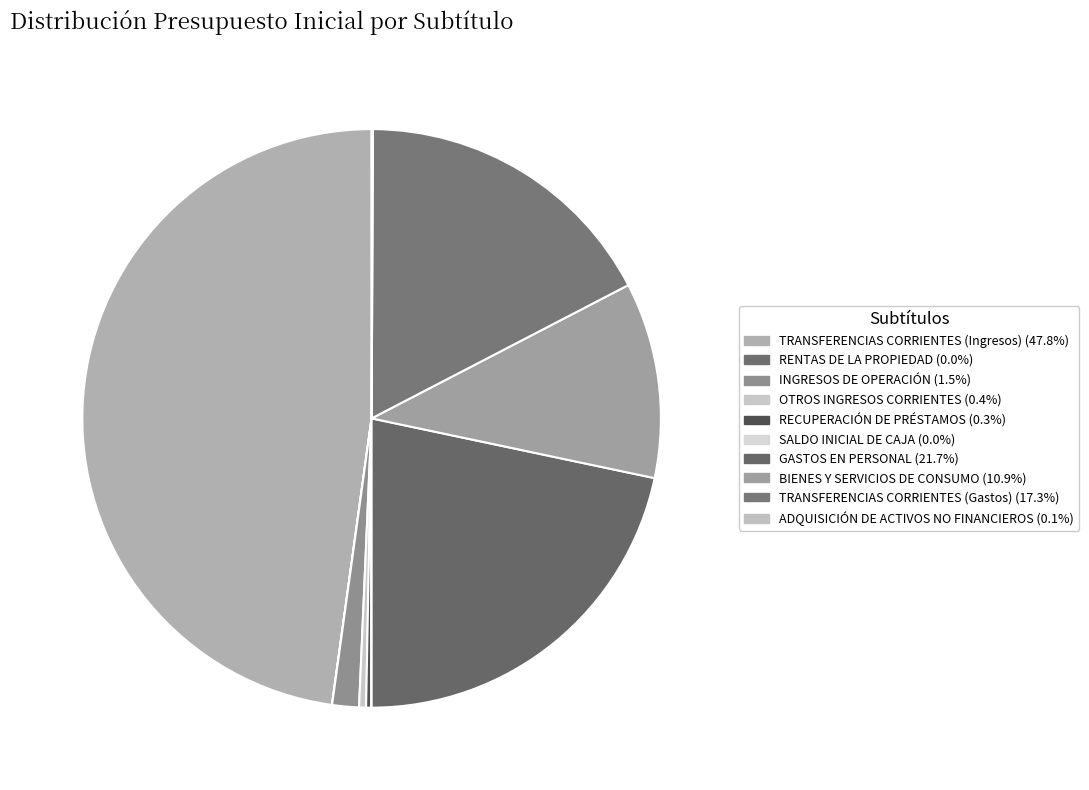

Rank the categories by value from highest to lowest.

TRANSFERENCIAS CORRIENTES (Ingresos), GASTOS EN PERSONAL, TRANSFERENCIAS CORRIENTES (Gastos), BIENES Y SERVICIOS DE CONSUMO, INGRESOS DE OPERACIÓN, OTROS INGRESOS CORRIENTES, RECUPERACIÓN DE PRÉSTAMOS, ADQUISICIÓN DE ACTIVOS NO FINANCIEROS, RENTAS DE LA PROPIEDAD, SALDO INICIAL DE CAJA